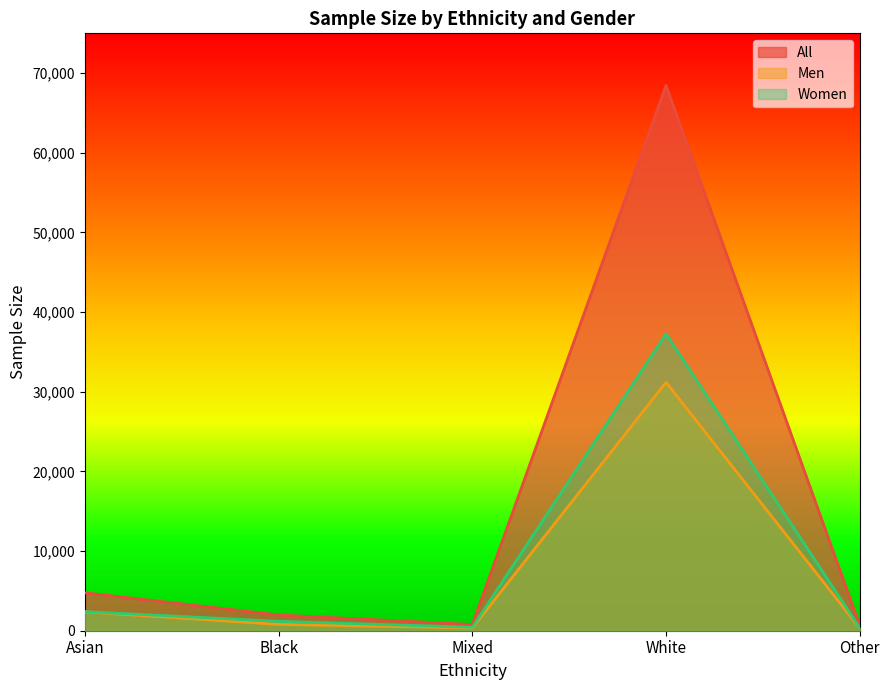

True or false: Men and Women intersect in this chart.

False